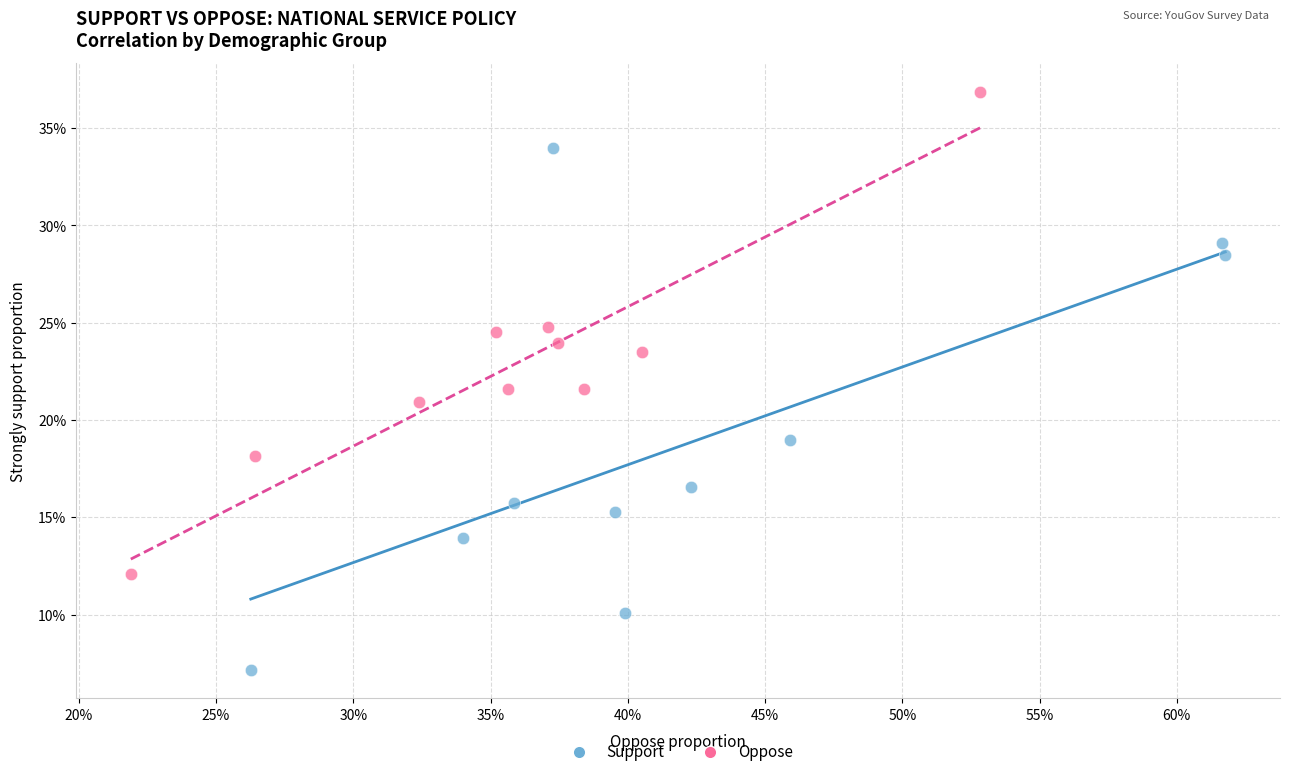

Which series has the largest Y range (max minus min)?

Support